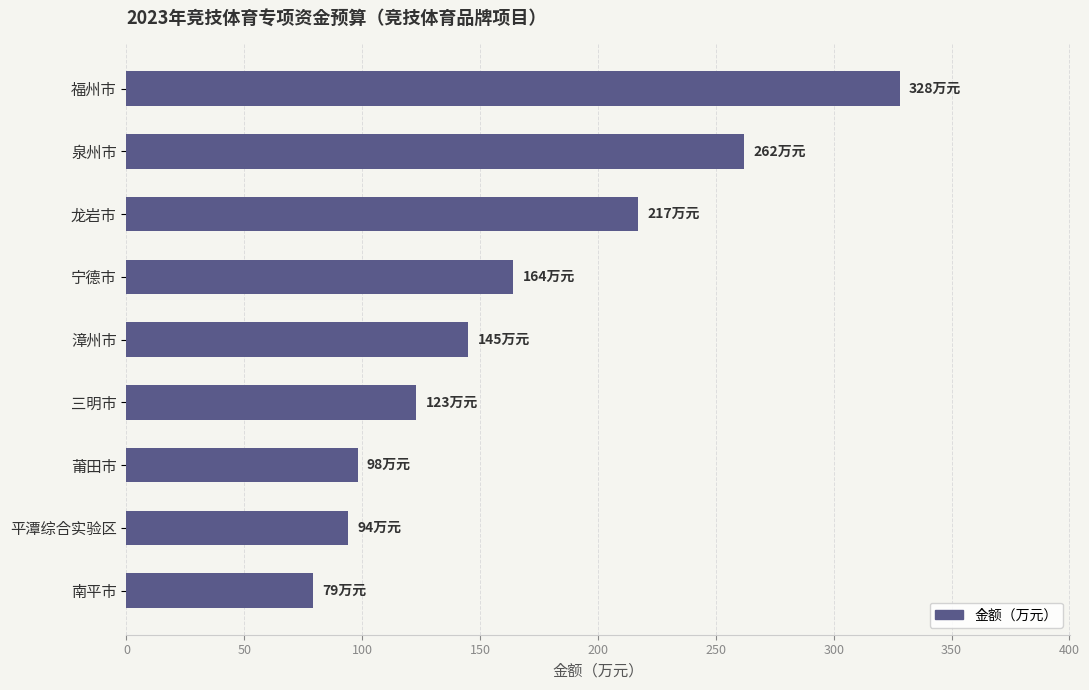

The value at 三明市 is 59. True or false?

False